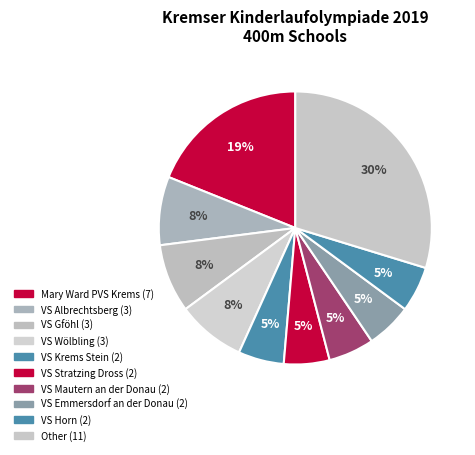

How many segments does this pie chart have?

10